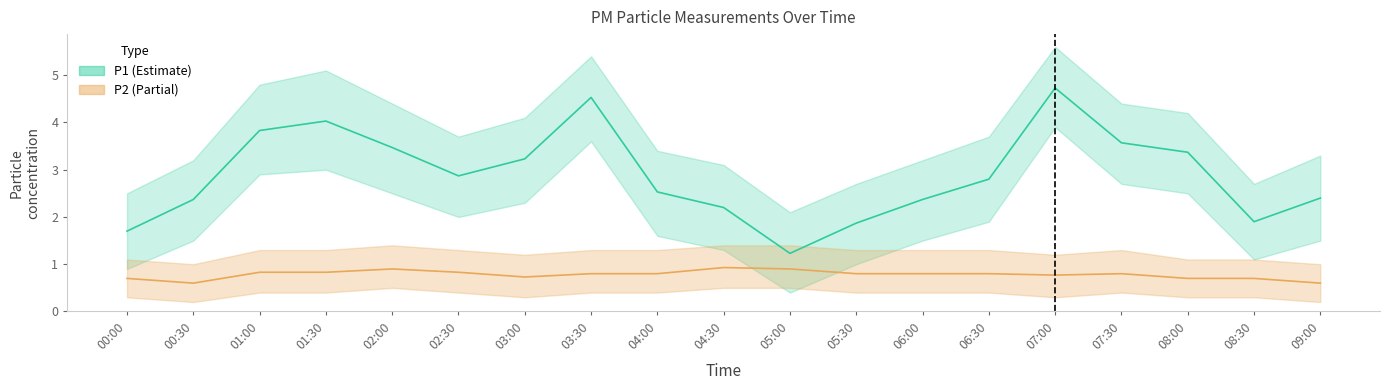

True or false: P2_upper has a value of 1.2 at 07:00.

True